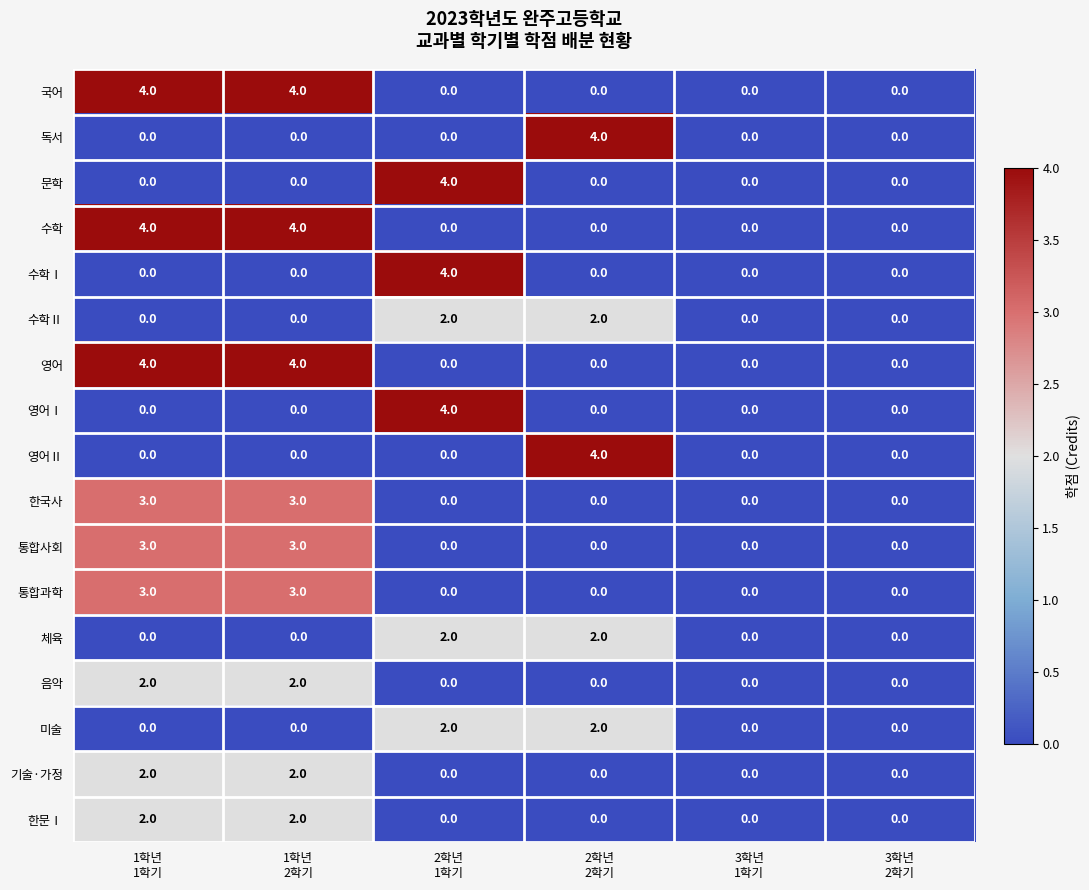

What is the highest value of the 영어Ⅰ series?

4